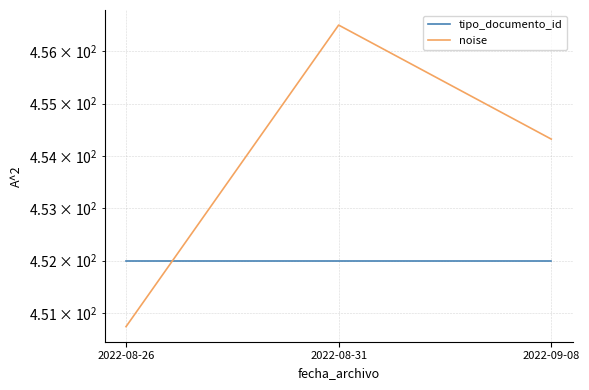

Does the chart display data point markers on the line(s)?

No